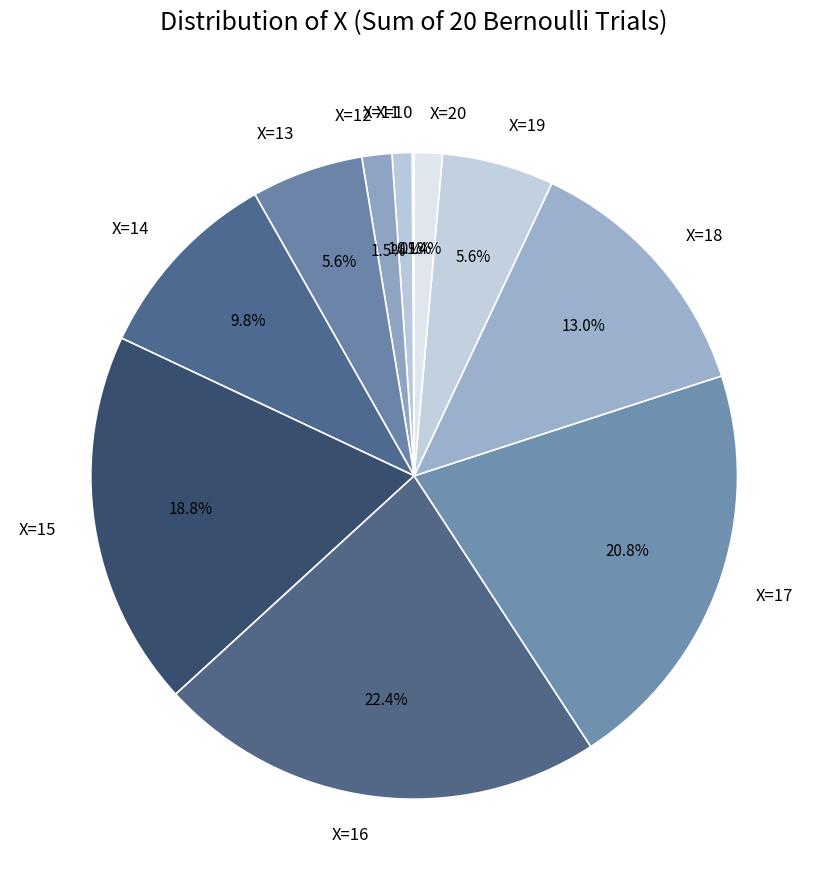

Which has a higher value, X=18 or X=11?

X=18